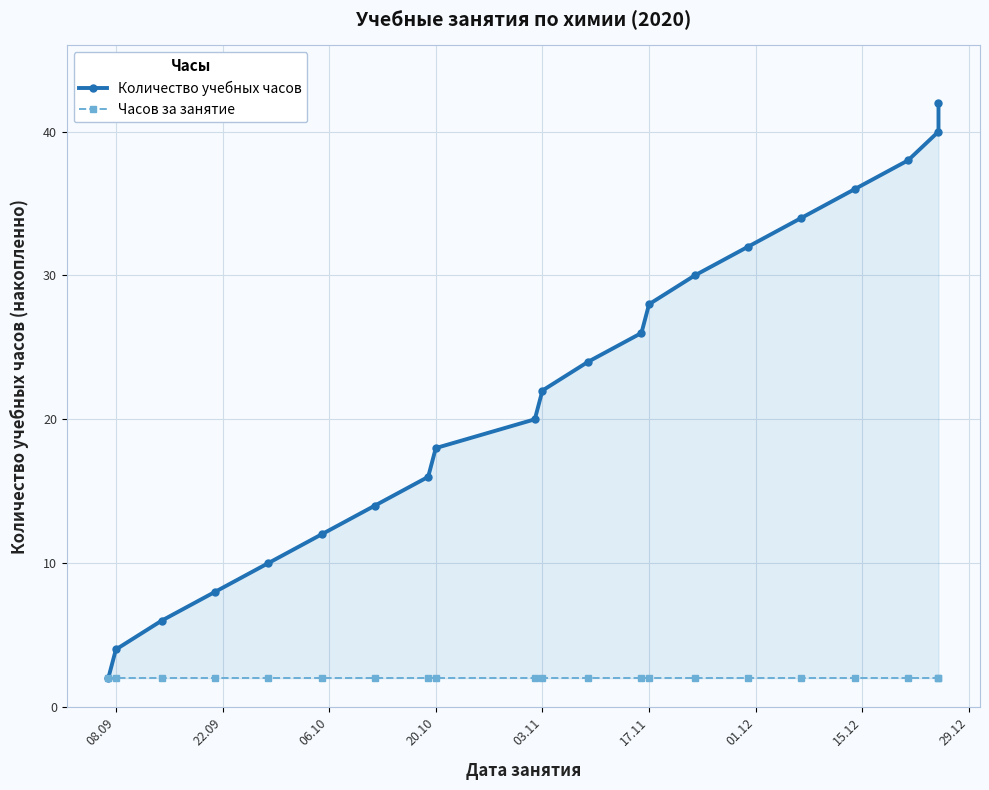

Does the chart display data point markers on the line(s)?

Yes